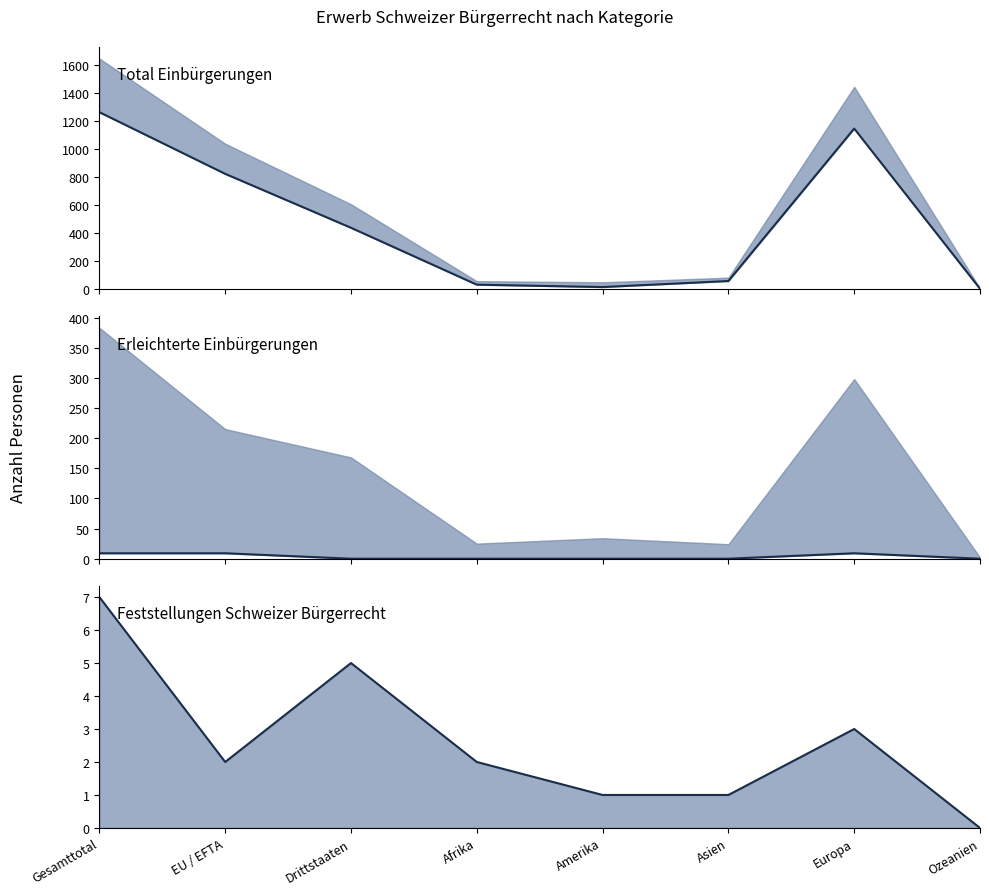

At which category is the sum across all series the highest?

Gesamttotal